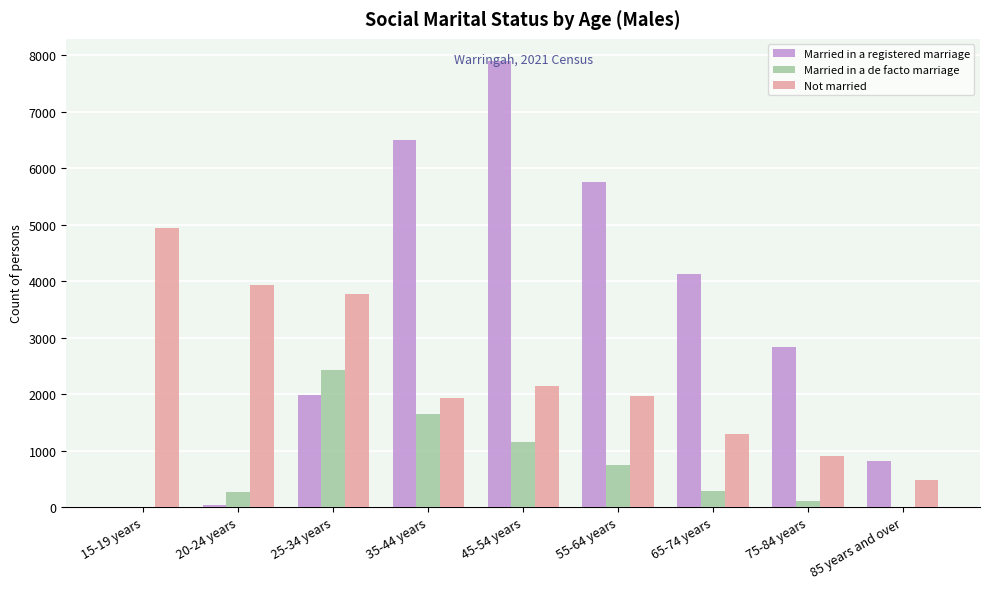

What is the greatest value displayed?

7894